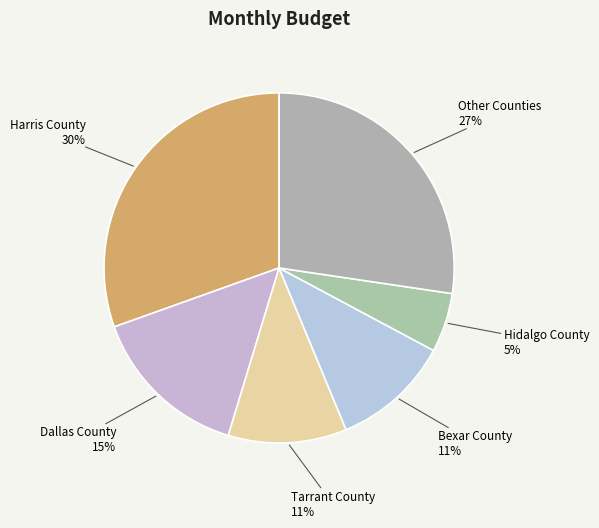

Is it true that Bexar County is 1% of the pie?

False